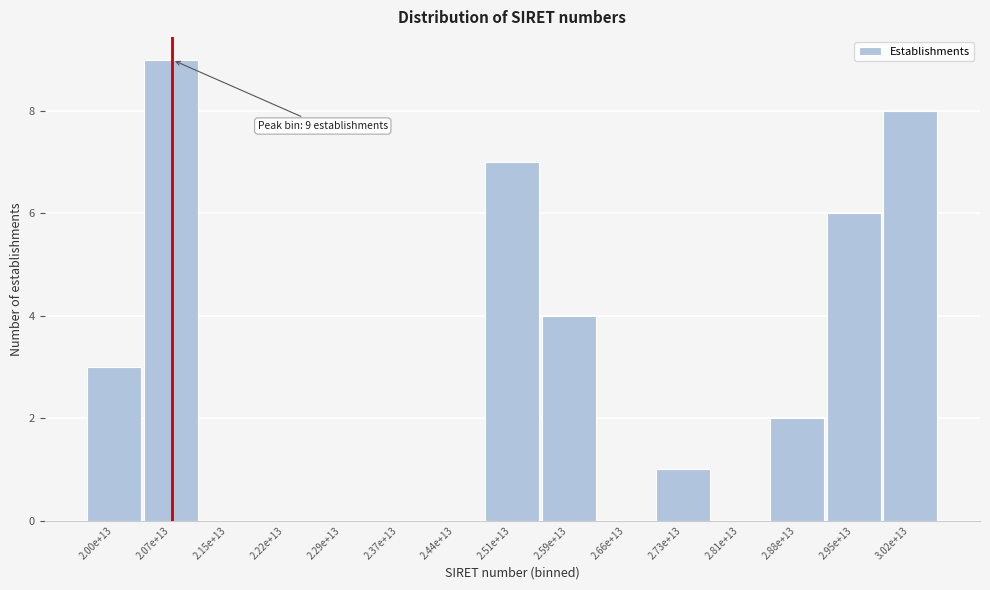

Reading left to right, what are all the values shown in this chart?

2.00e+13=3	2.07e+13=9	2.15e+13=0	2.22e+13=0	2.29e+13=0	2.37e+13=0	2.44e+13=0	2.51e+13=7	2.59e+13=4	2.66e+13=0	2.73e+13=1	2.81e+13=0	2.88e+13=2	2.95e+13=6	3.02e+13=8